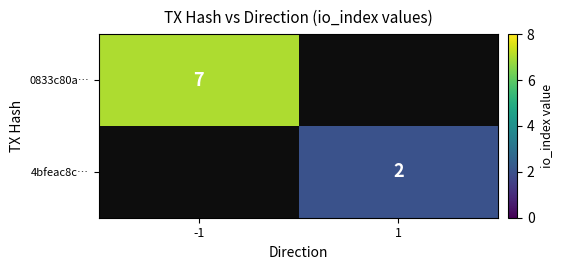

Is it true that 0833c80a… equals 3 at -1?

False